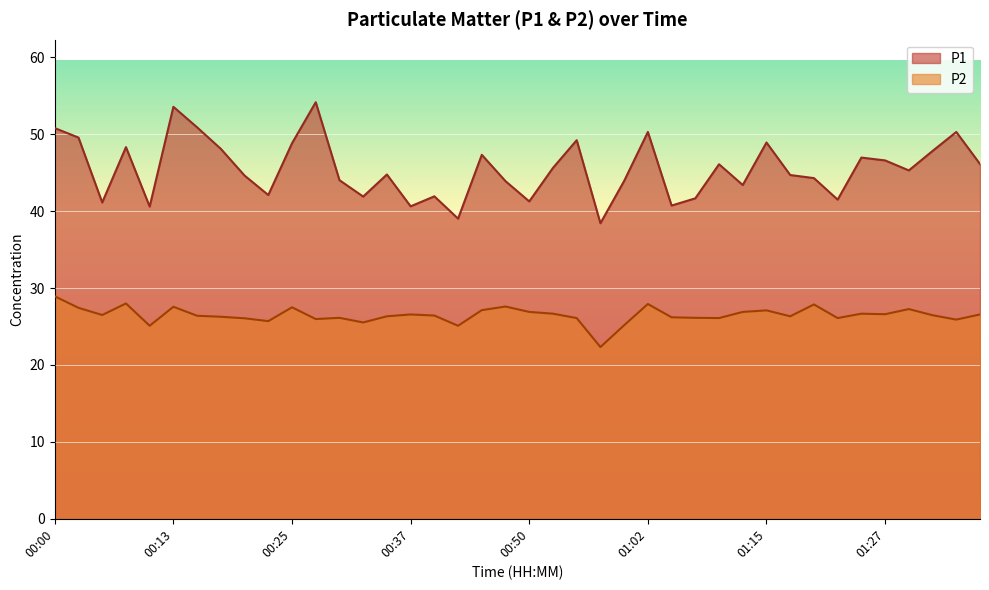

What is the label of the 1st point from the right?

01:37